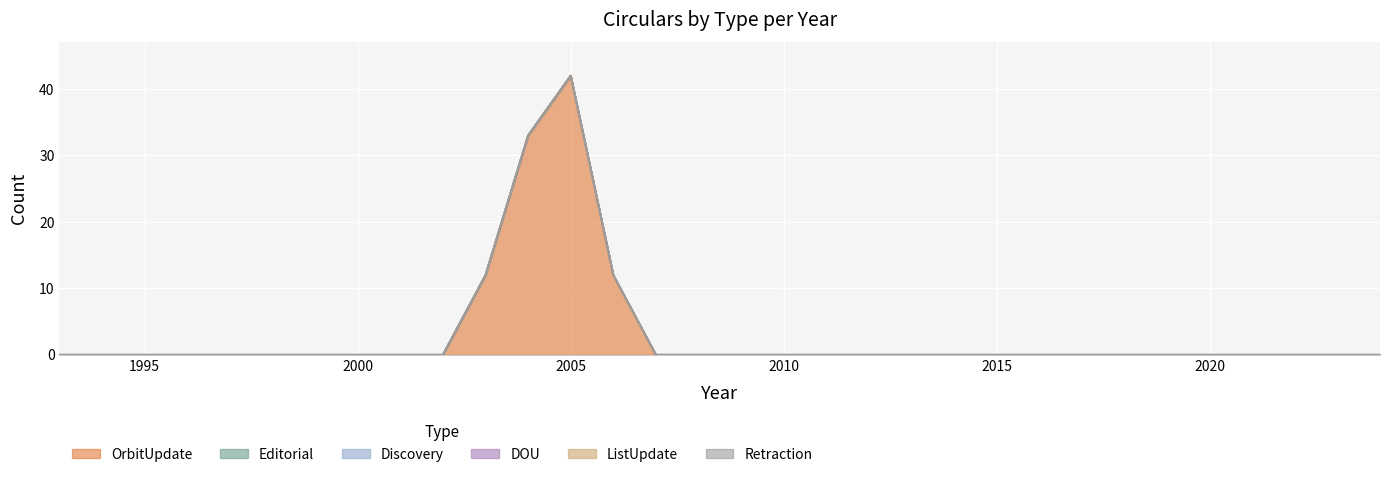

True or false: Editorial and Retraction intersect in this chart.

False